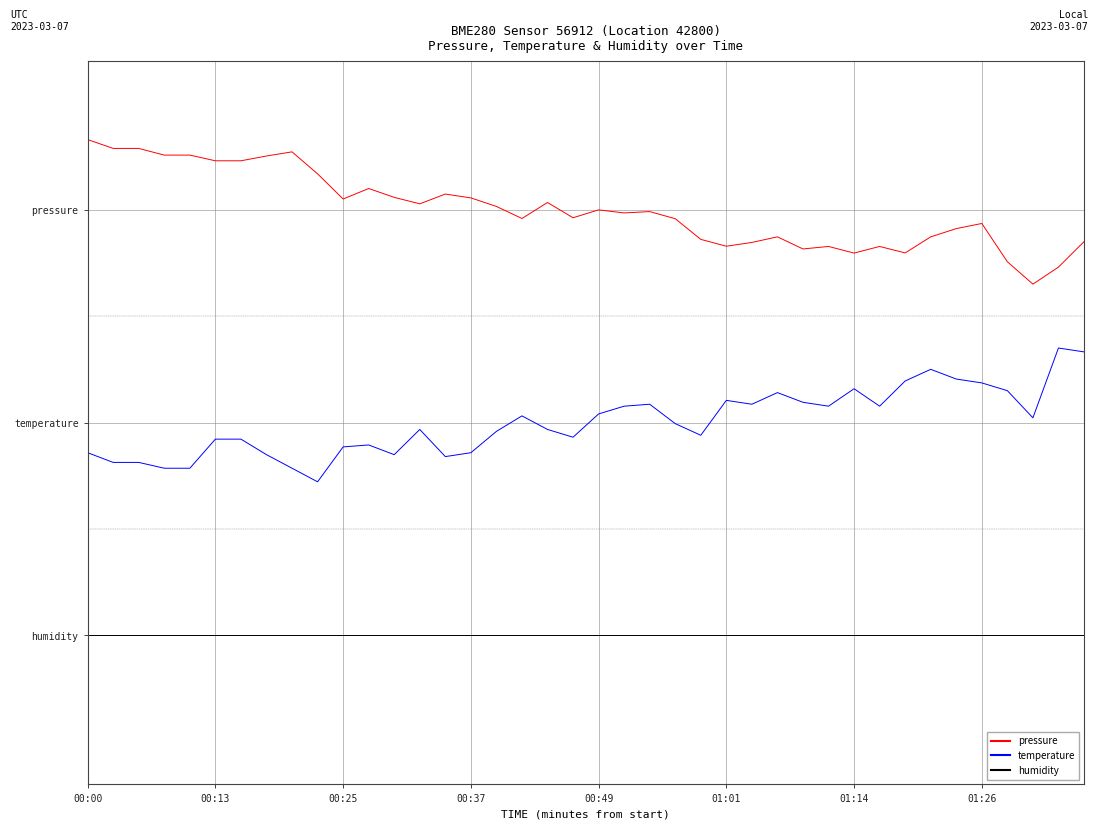

Where is temperature nearest to the value 1?

23